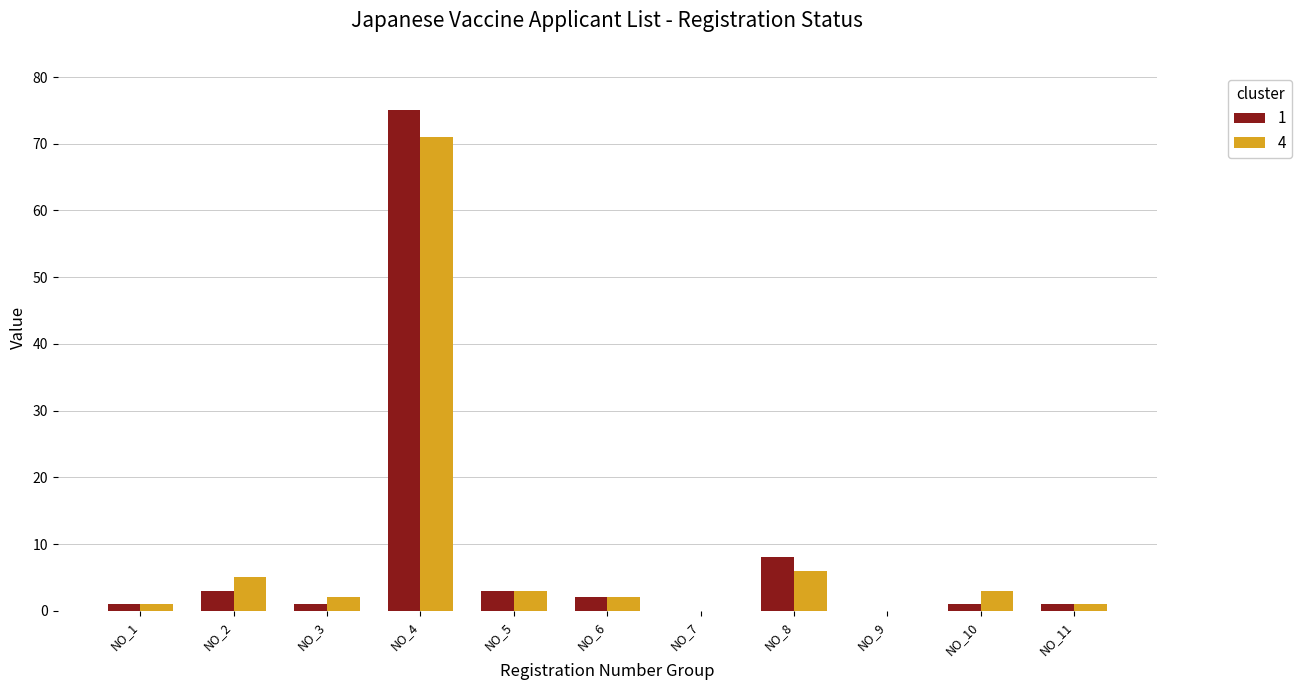

Reading left to right, list all the values displayed in this chart.

1: NO_1=1	NO_2=3	NO_3=1	NO_4=75	NO_5=3	NO_6=2	NO_7=0	NO_8=8	NO_9=0	NO_10=1	NO_11=1
4: NO_1=1	NO_2=5	NO_3=2	NO_4=71	NO_5=3	NO_6=2	NO_7=0	NO_8=6	NO_9=0	NO_10=3	NO_11=1